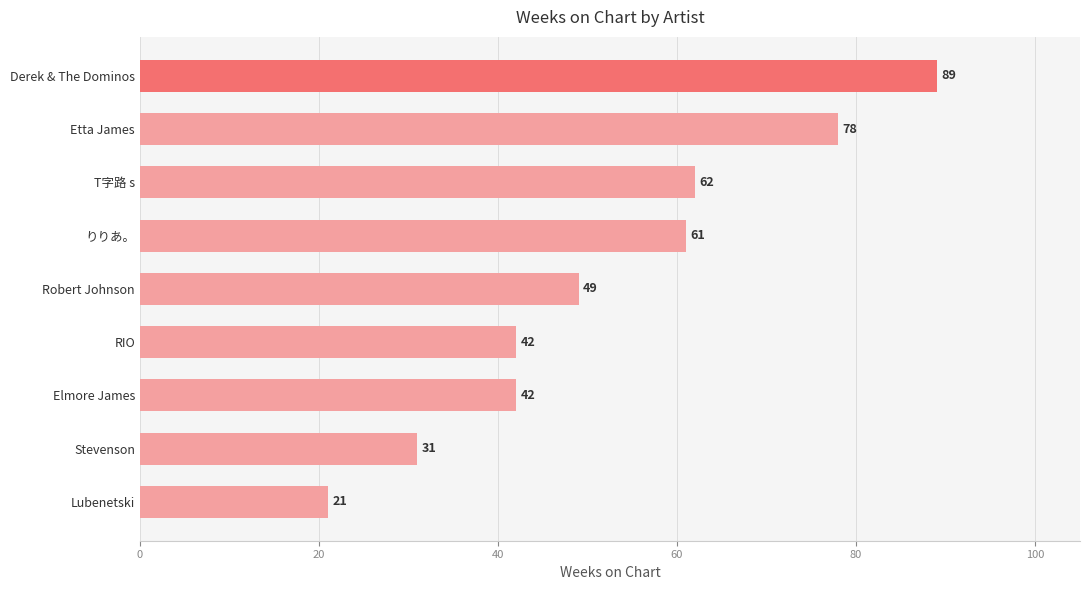

Does the chart contain any negative values?

No